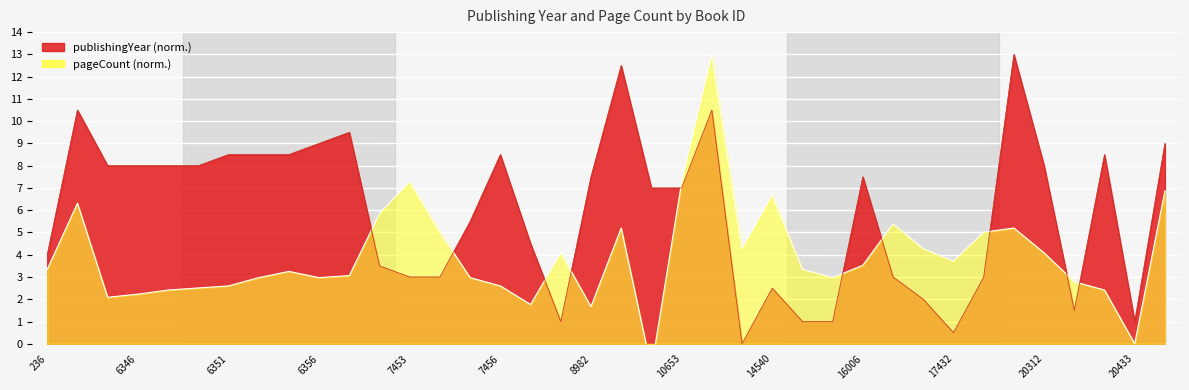

At how many categories does at least one series exceed 4?

32